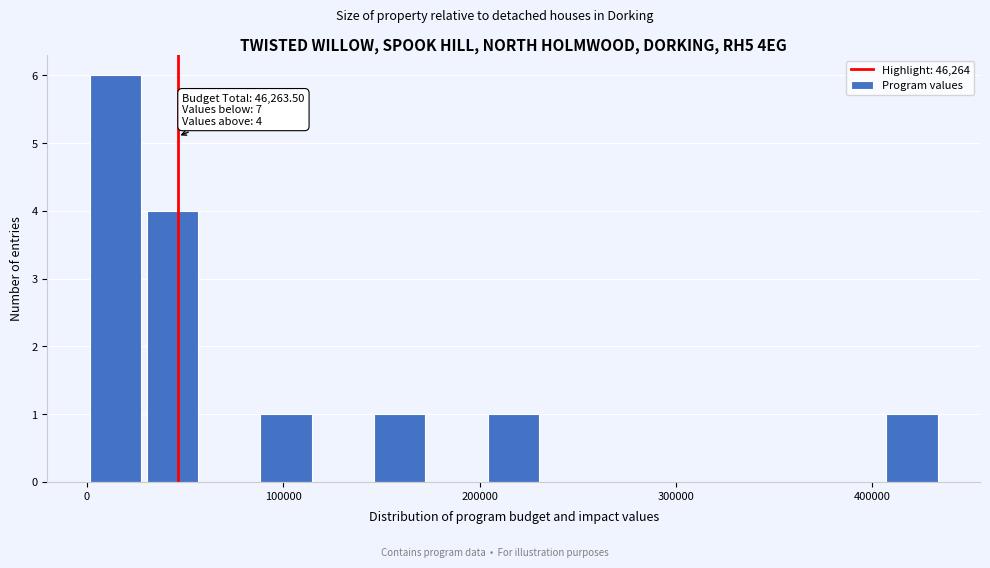

Read against the x-axis, roughly where is the centre of the tallest bar?

10000